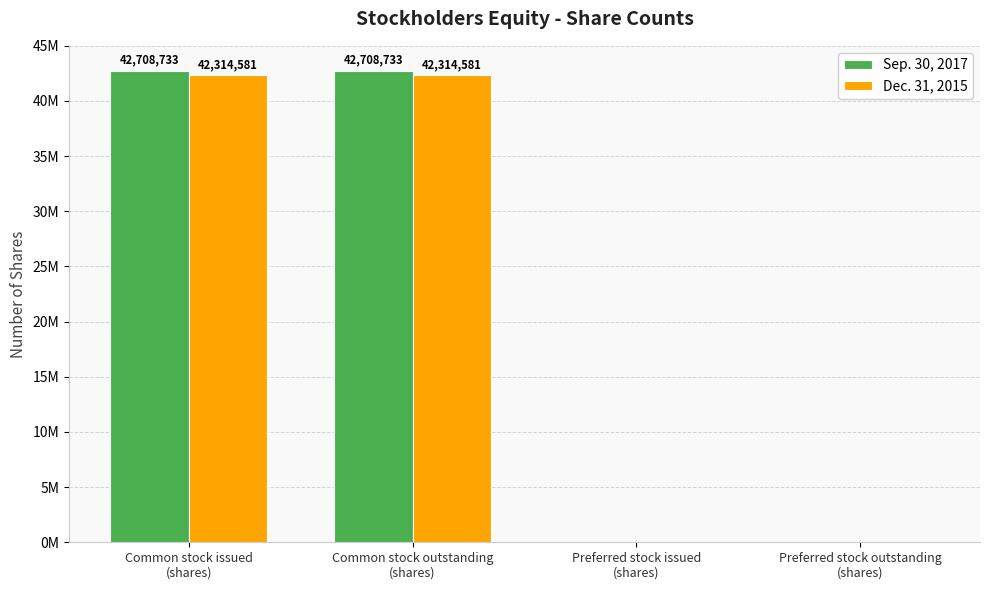

Reading left to right, what are all the values shown in this chart?

Sep. 30, 2017: Common stock issued
(shares)=42708733	Common stock outstanding
(shares)=42708733	Preferred stock issued
(shares)=0	Preferred stock outstanding
(shares)=0
Dec. 31, 2015: Common stock issued
(shares)=42314581	Common stock outstanding
(shares)=42314581	Preferred stock issued
(shares)=0	Preferred stock outstanding
(shares)=0